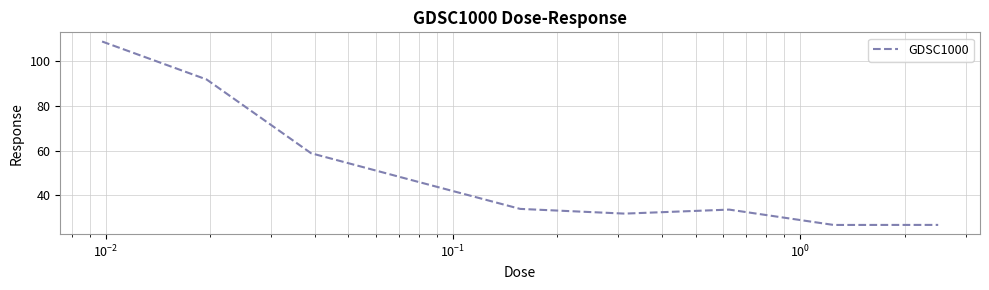

What is the difference between the maximum and minimum values?

82.1